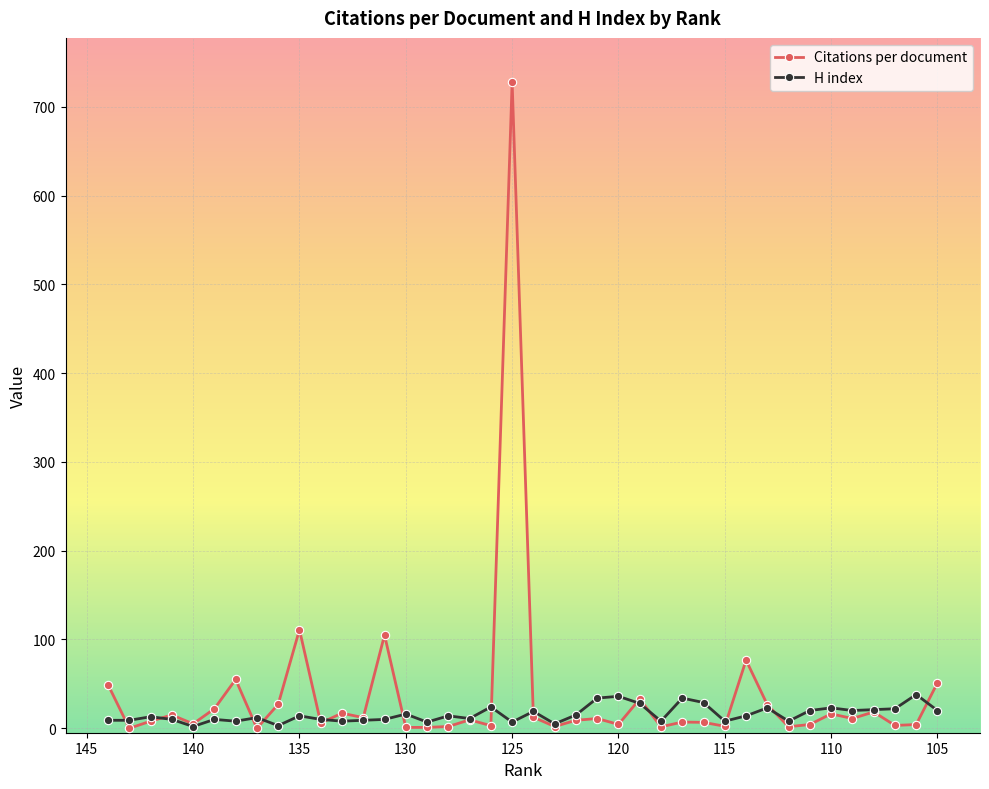

What is the spread (max minus min) of values at 110?

5.0